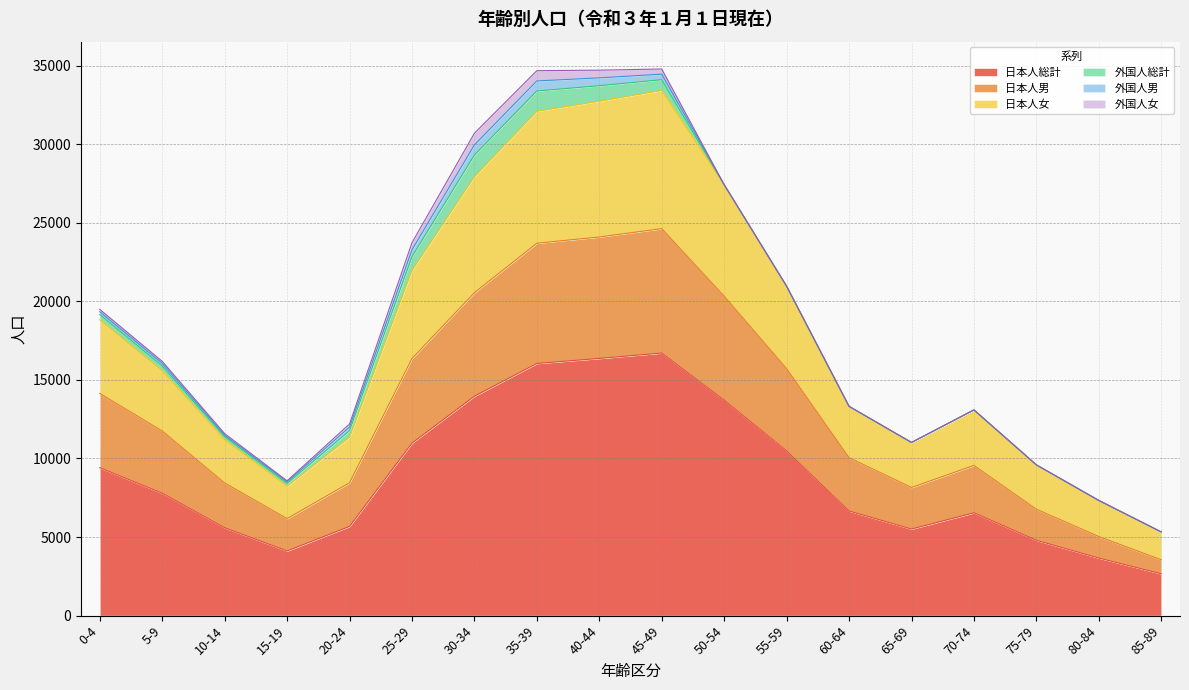

Which category has the lowest value in the 日本人総計 series?

85-89